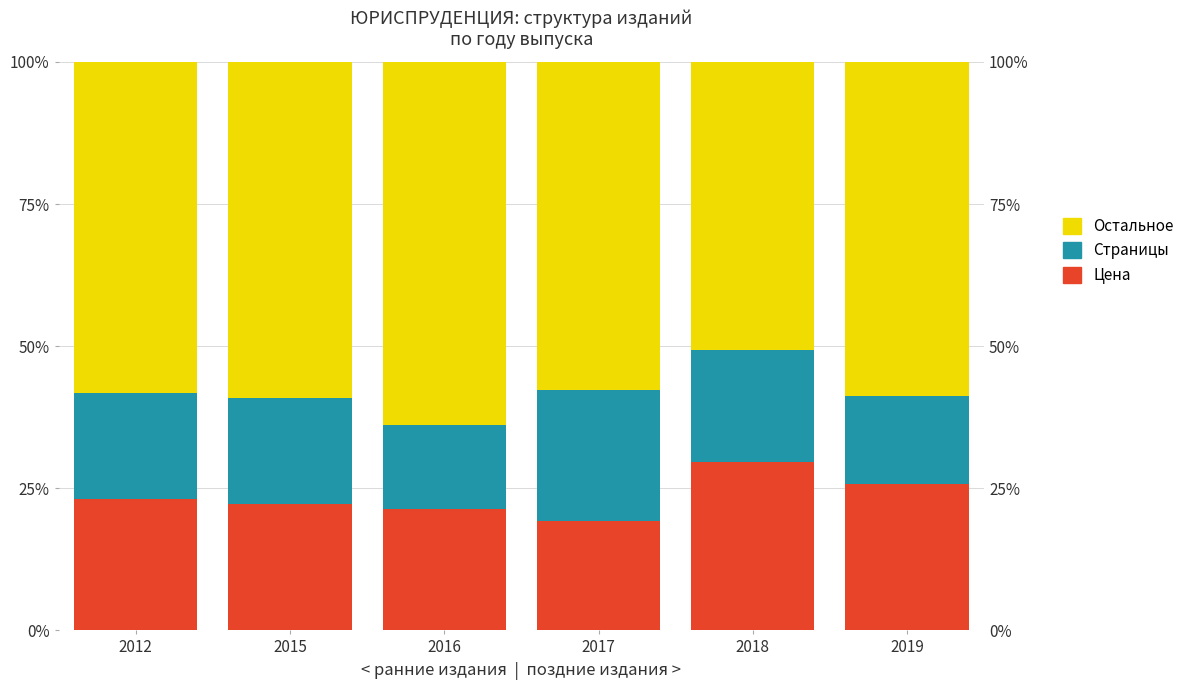

Where does the Остальное series first go above 58?

2012